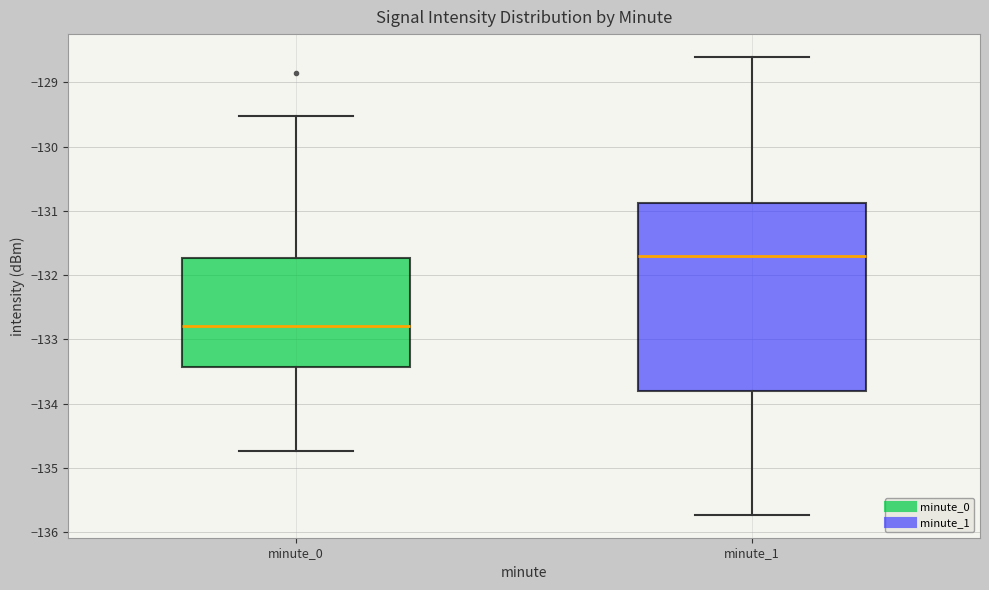

Reading left to right, read every box against the y-axis: the position of its median line, the range the box covers, and the ends of its whiskers. The values are not printed on the chart, so give them approximately, as read against the axis.

minute_0: median -132.8, box -133.4 to -131.7, whiskers -134.7 to -129.5
minute_1: median -131.7, box -133.8 to -130.9, whiskers -135.7 to -128.6